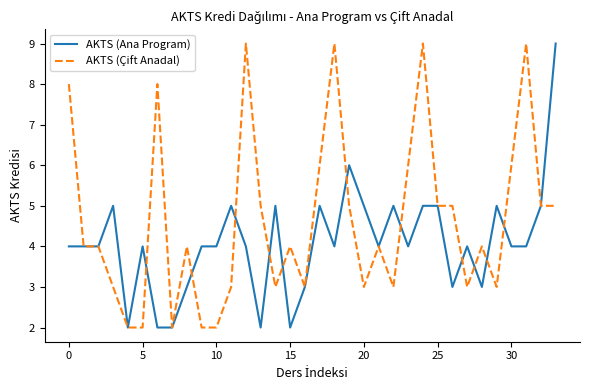

List the series in order of their overall mean, highest first.

AKTS (Çift Anadal), AKTS (Ana Program)